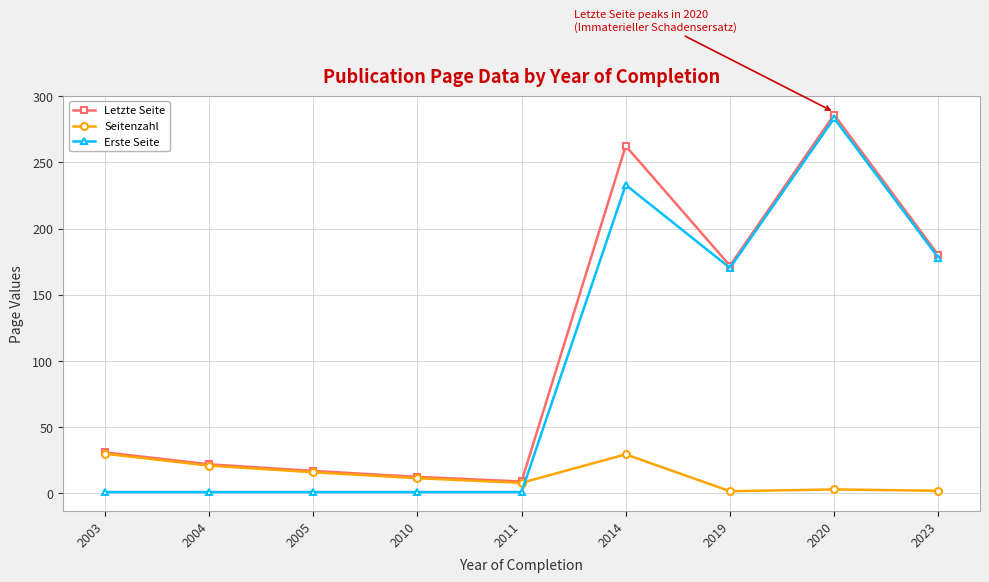

Does the chart display data point markers on the line(s)?

Yes